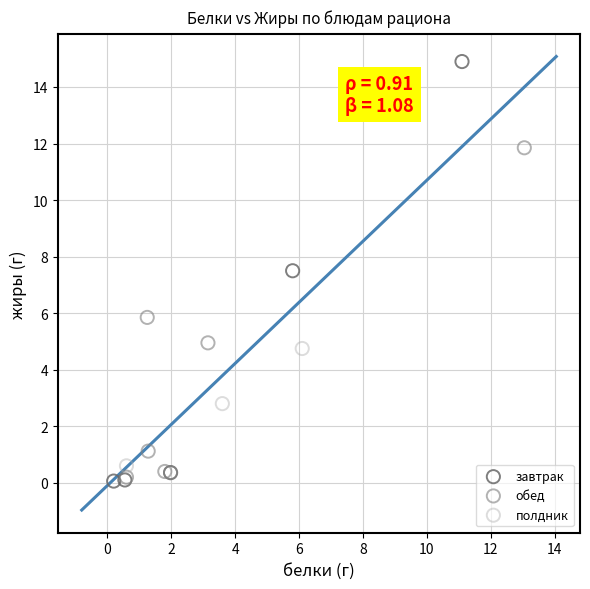

Which series reaches the maximum Y coordinate?

завтрак